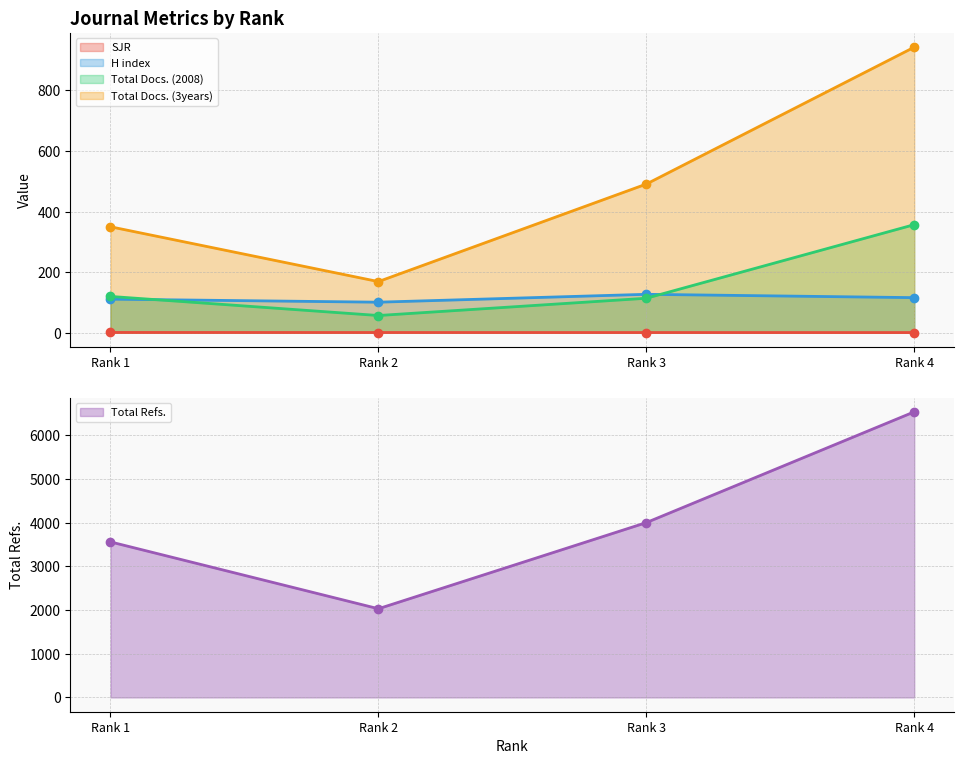

How many values in the H index series exceed 116?

1